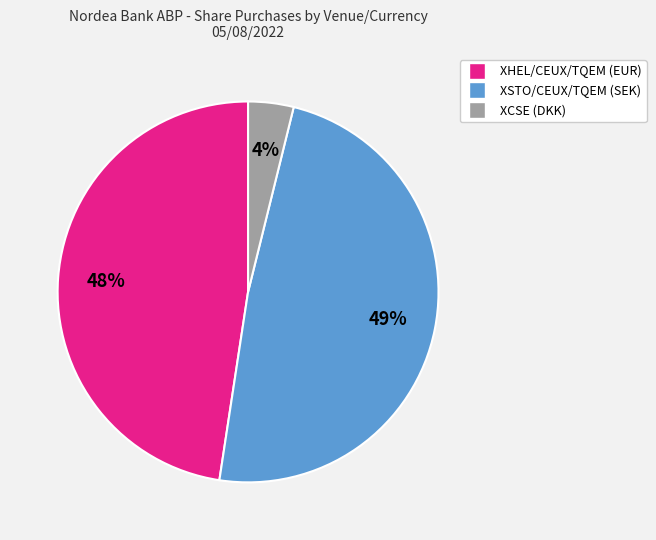

Between XCSE (DKK) and XHEL/CEUX/TQEM (EUR), which is larger?

XHEL/CEUX/TQEM (EUR)